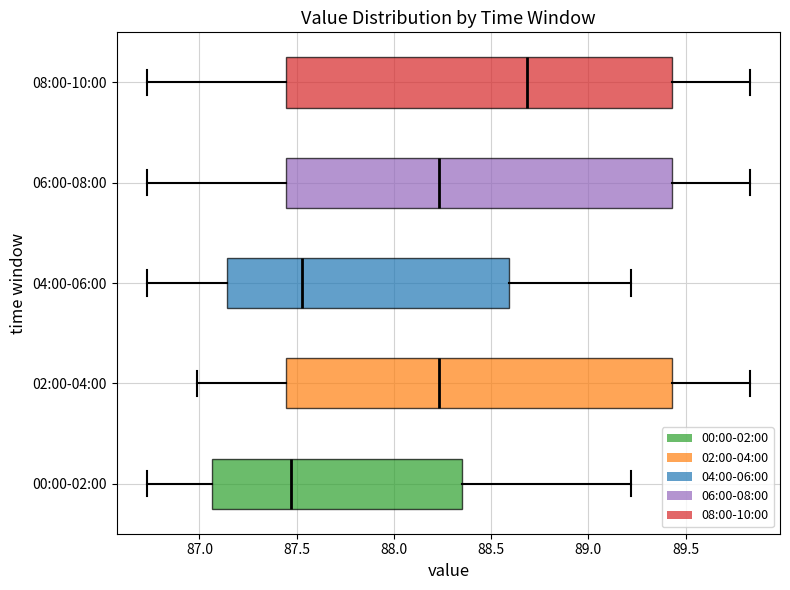

Which box has the furthest to the right median line?

08:00-10:00